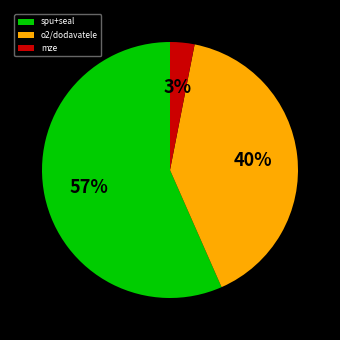

Count the number of slices in the pie.

3